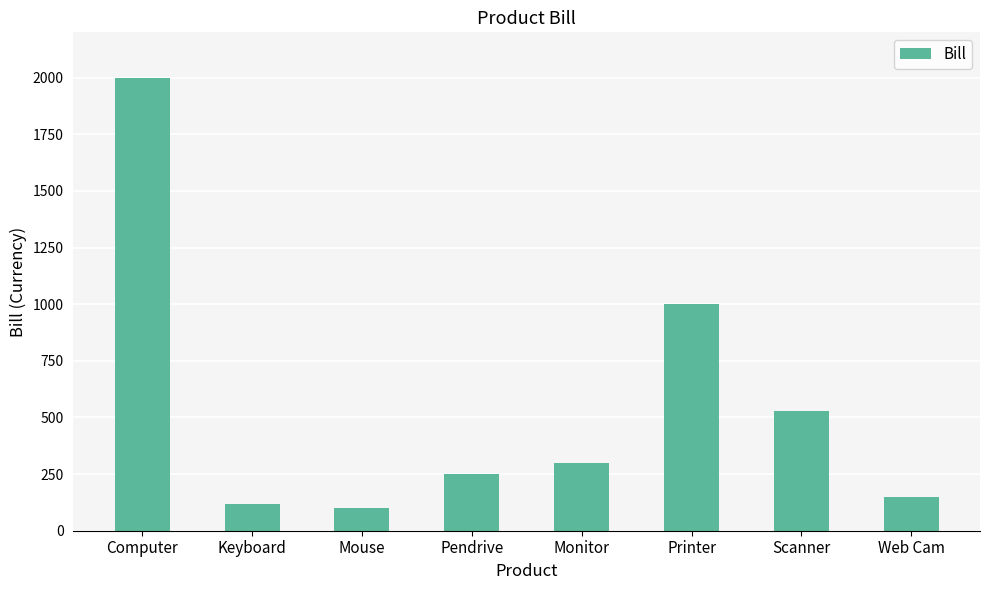

True or false: the data shows 150 at Web Cam.

True